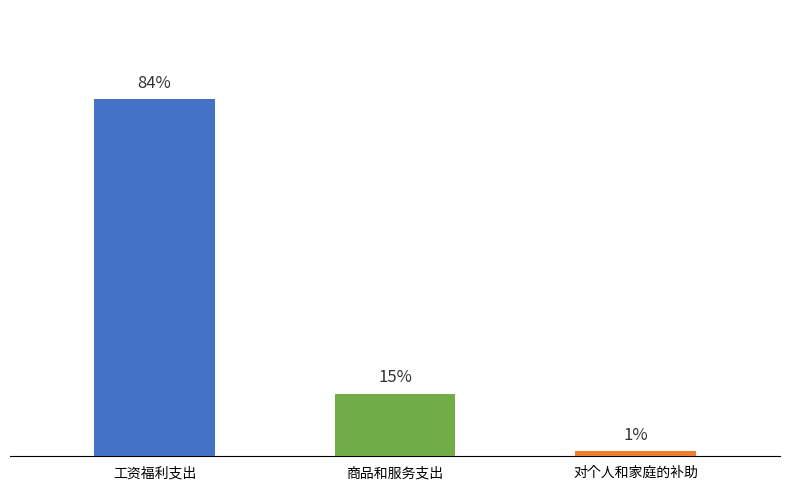

Rank the categories by value from highest to lowest.

工资福利支出, 商品和服务支出, 对个人和家庭的补助